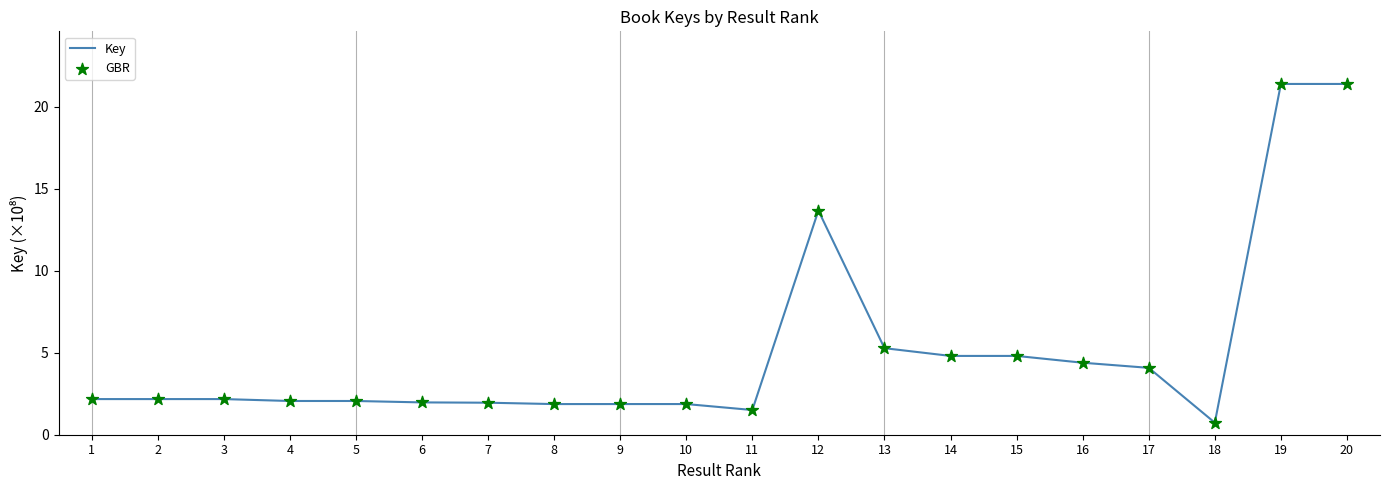

The value at 17 is 4.1. True or false?

True